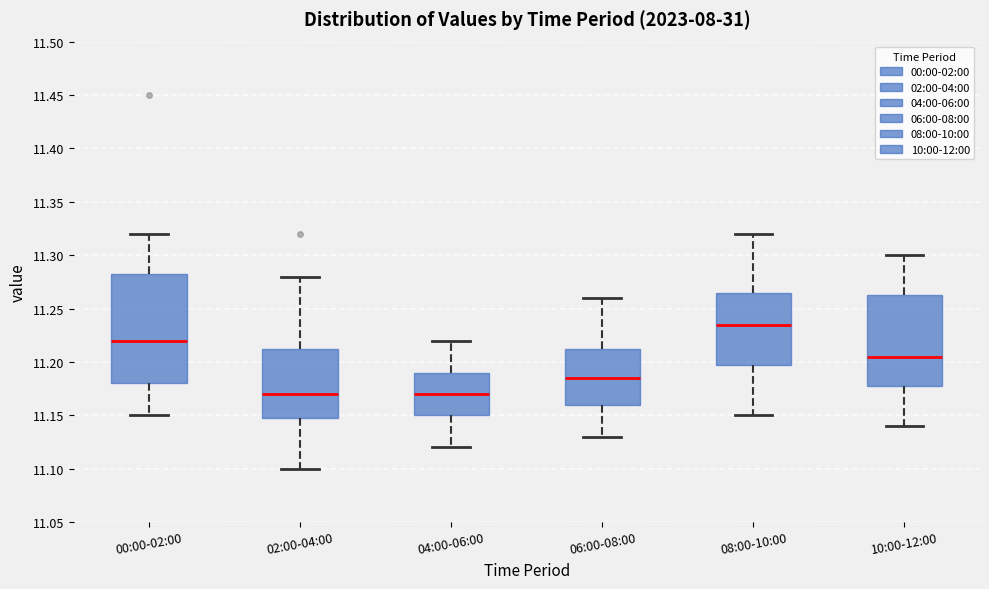

Where does the upper whisker of the box for 08:00-10:00 end on the y-axis? The values are not printed on the chart, so give them approximately, as read against the axis.

11.320